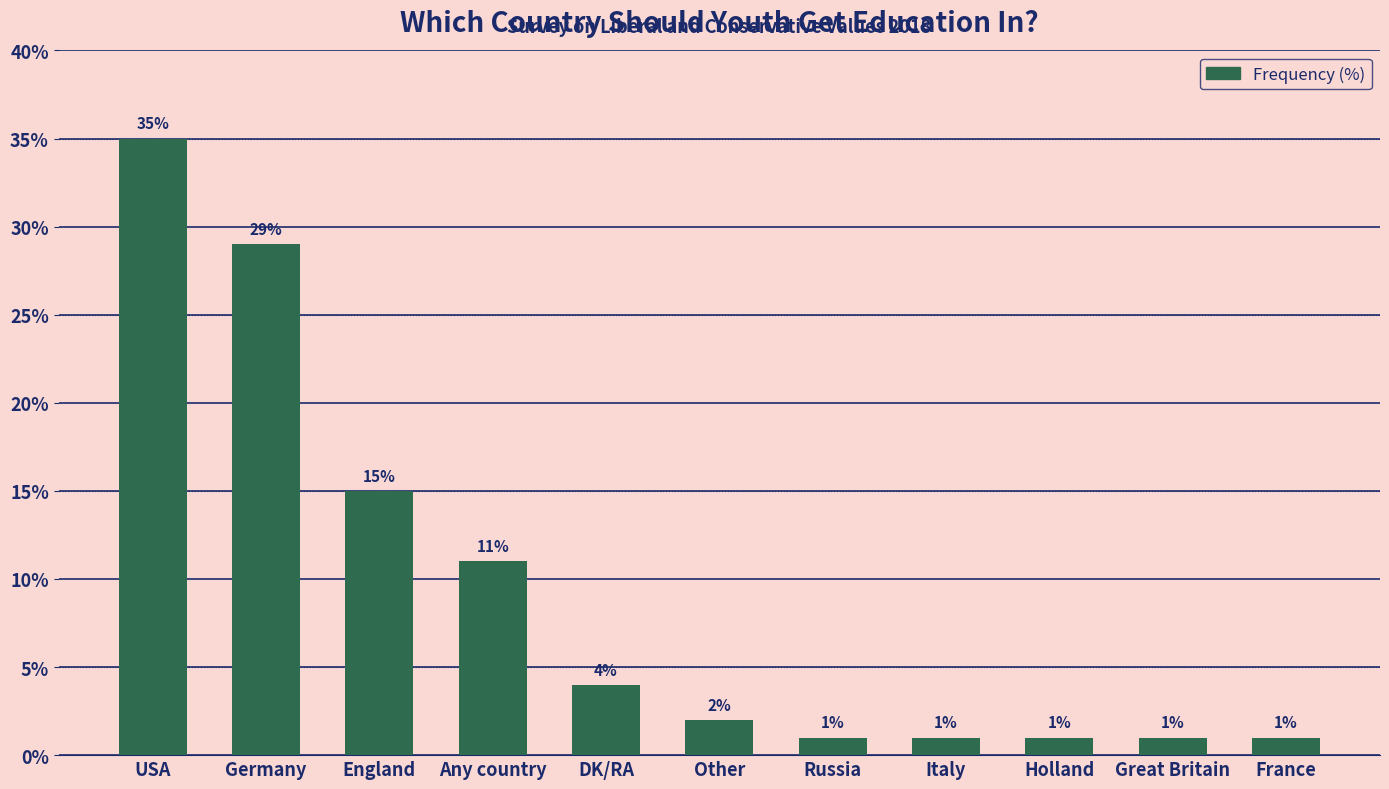

What is the label of the 9th bar from the left?

Holland